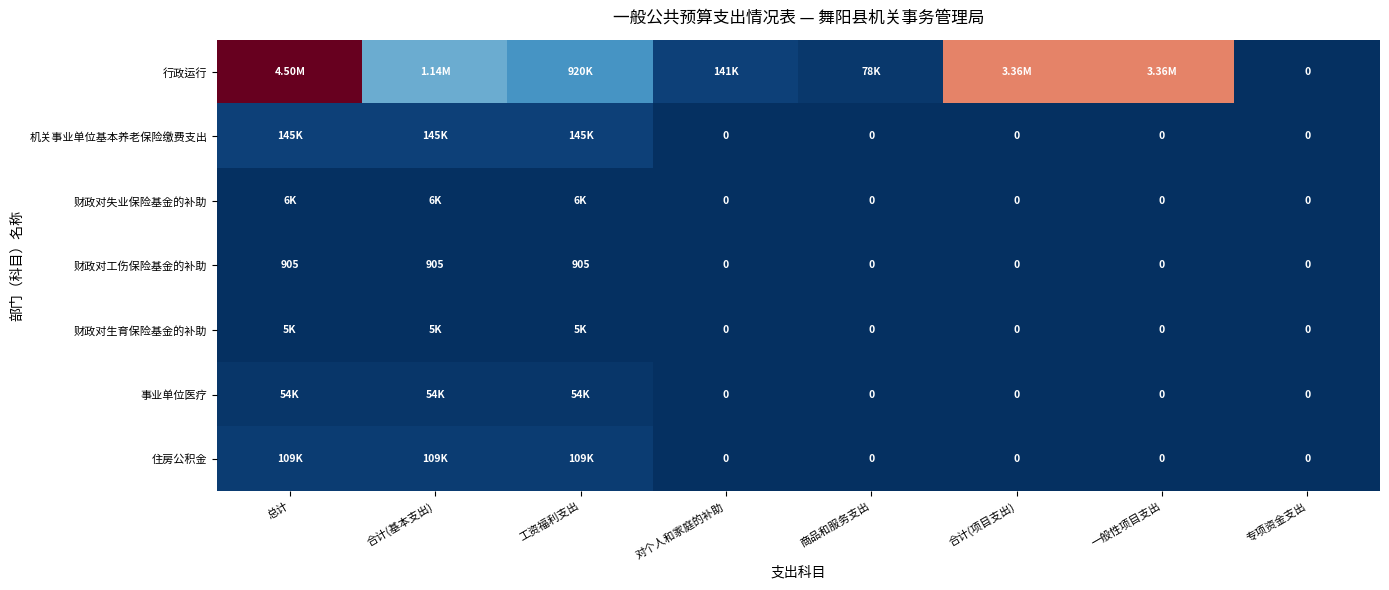

What is the average value of the 财政对工伤保险基金的补助 series?

339